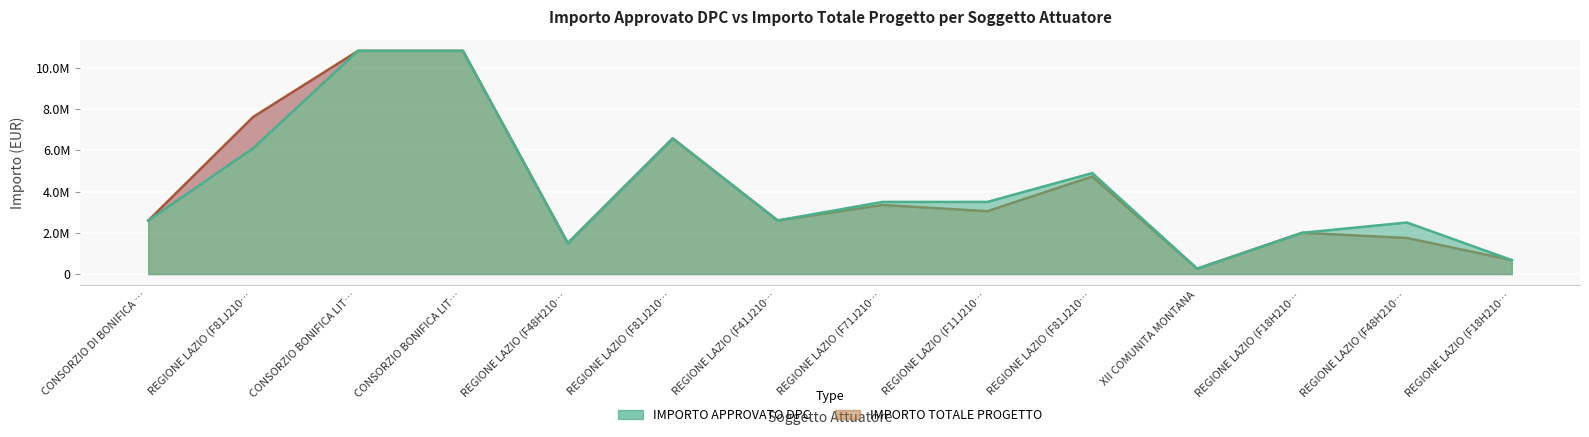

What are all the series names shown in the legend?

IMPORTO APPROVATO DPC, IMPORTO TOTALE PROGETTO